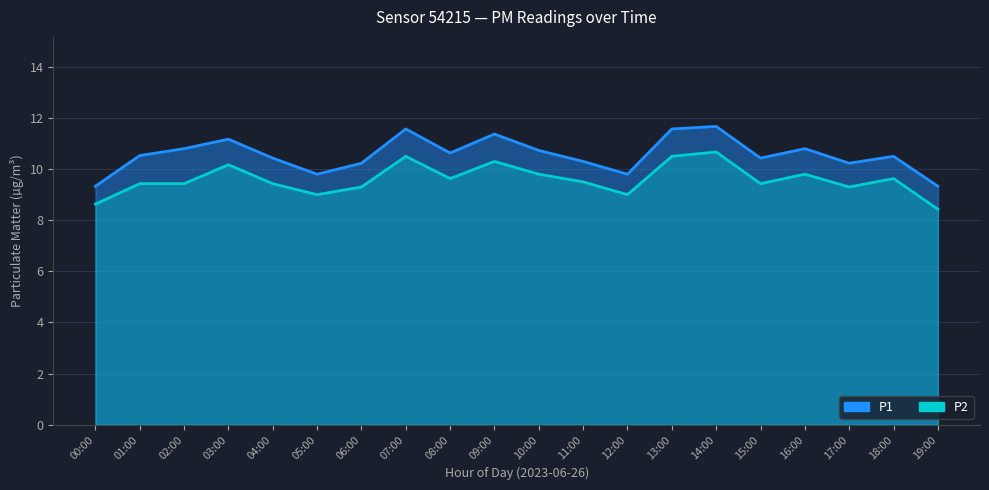

At which label does P2 reach its minimum?

19:00